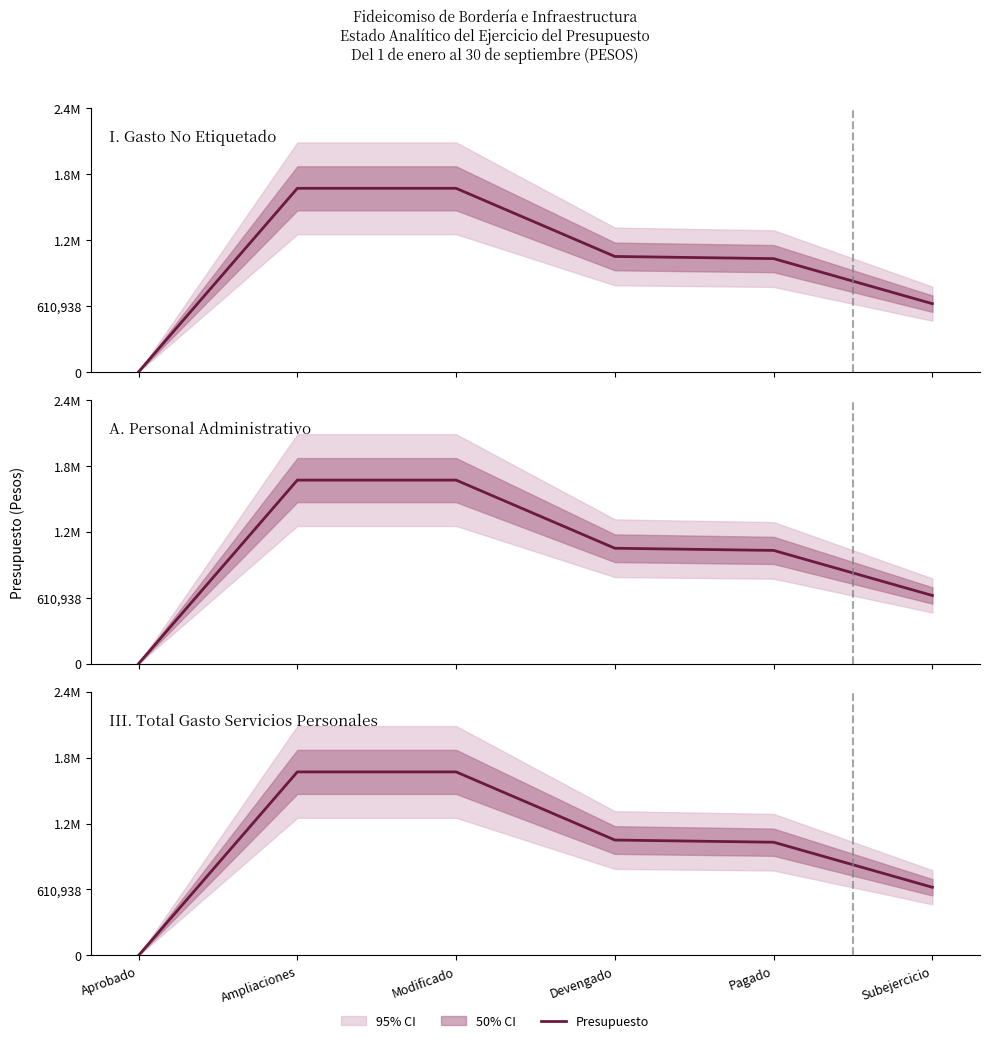

Which series has the largest total across all categories?

I. Gasto No Etiquetado